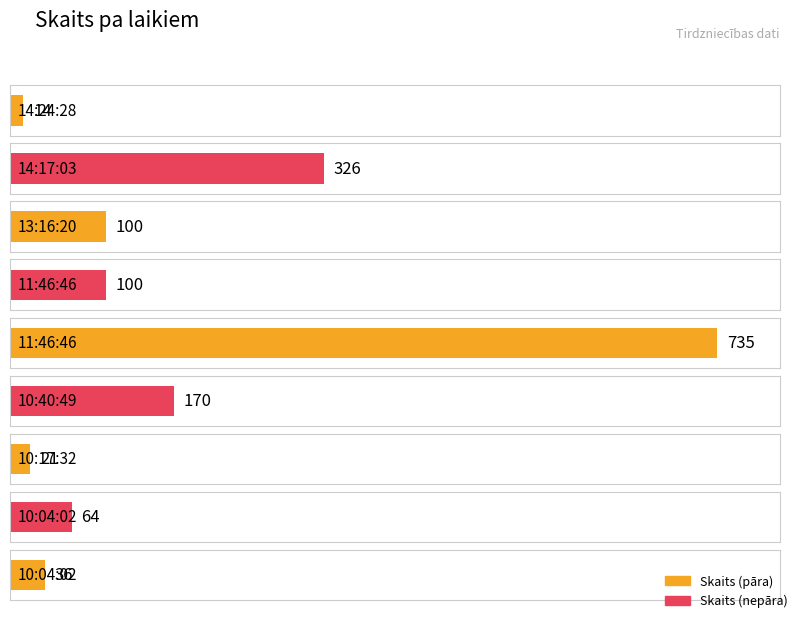

Are the bars horizontal?

Yes